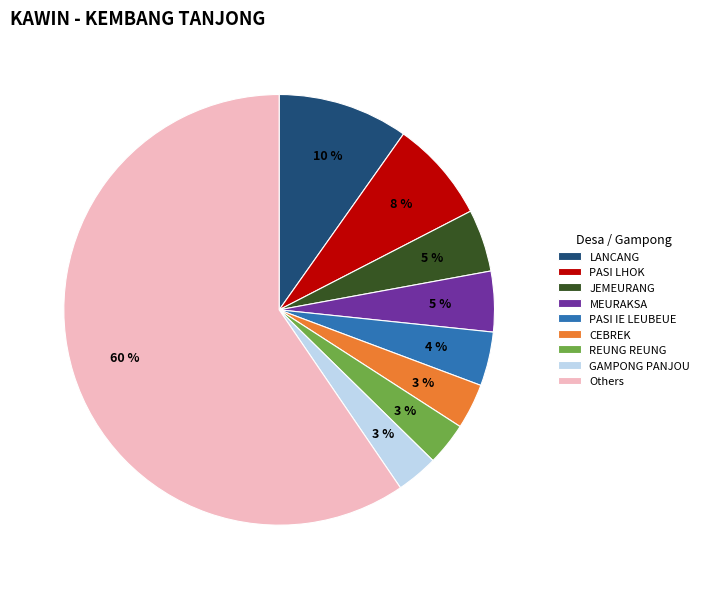

Between Others and LANCANG, which is larger?

Others